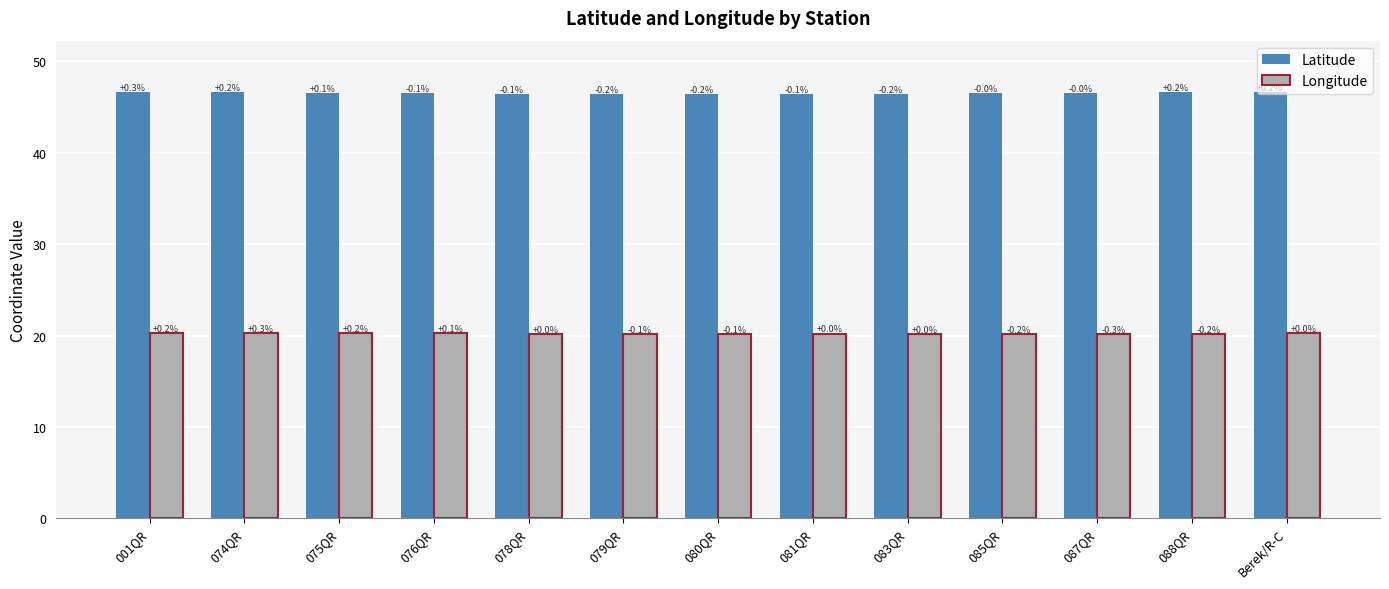

What is the spread (max minus min) of values at 088QR?

26.4